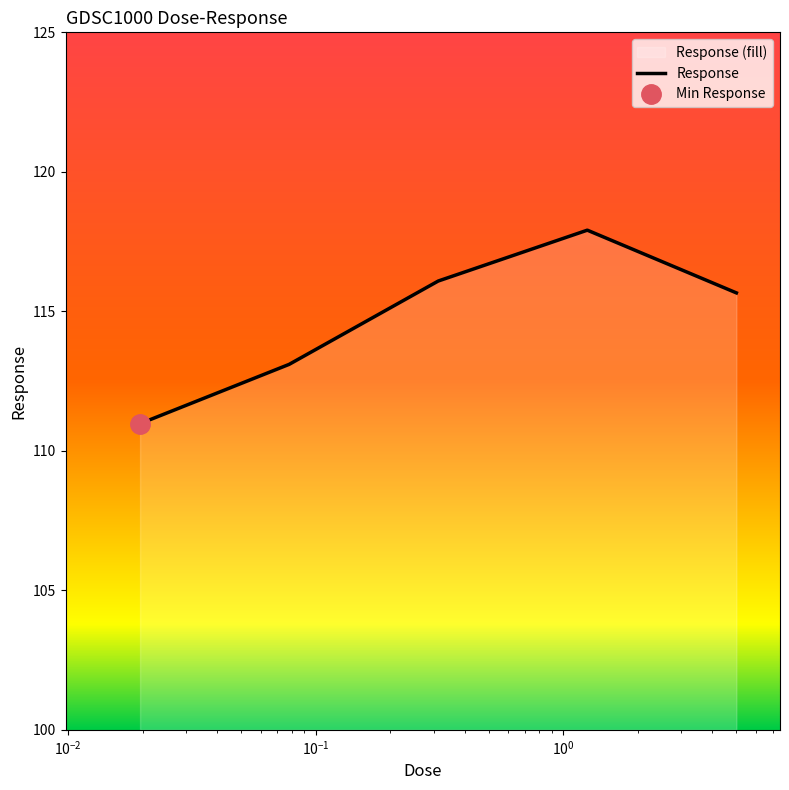

What is the highest value of the Response series?

117.9